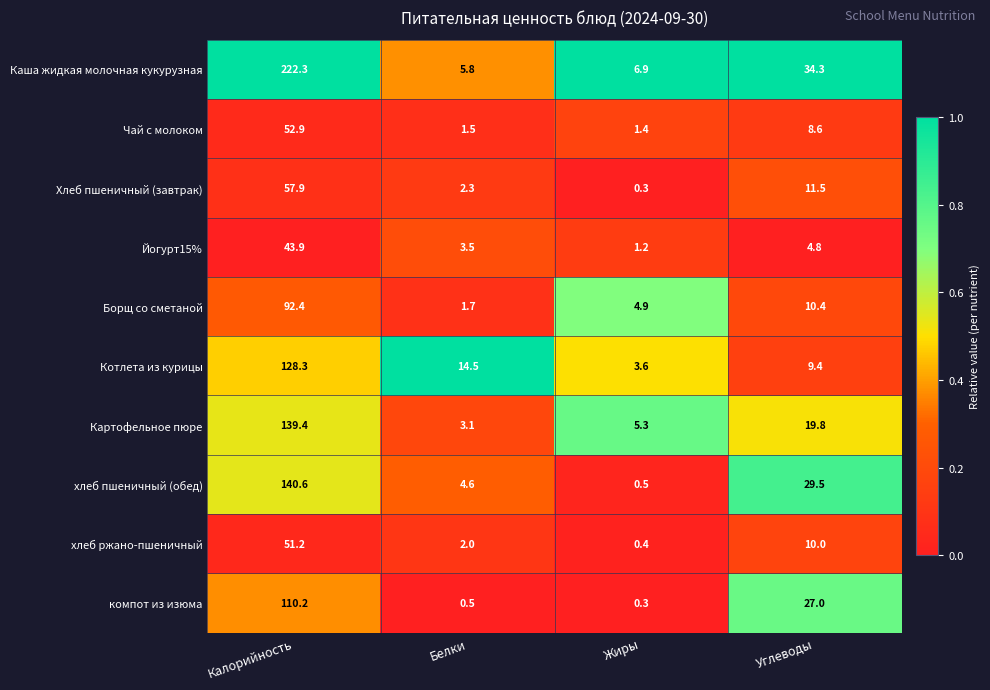

Which series has the largest total across all categories?

Каша жидкая молочная кукурузная